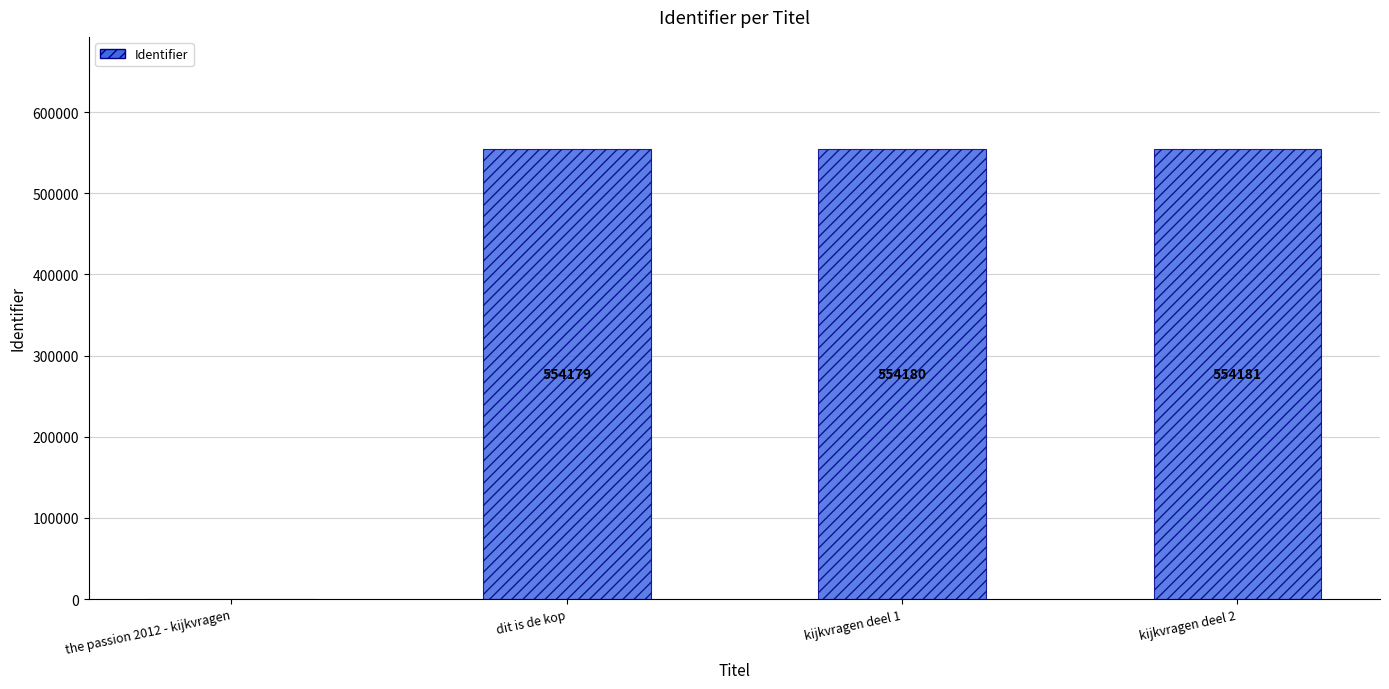

How many categories are shown in the chart?

4